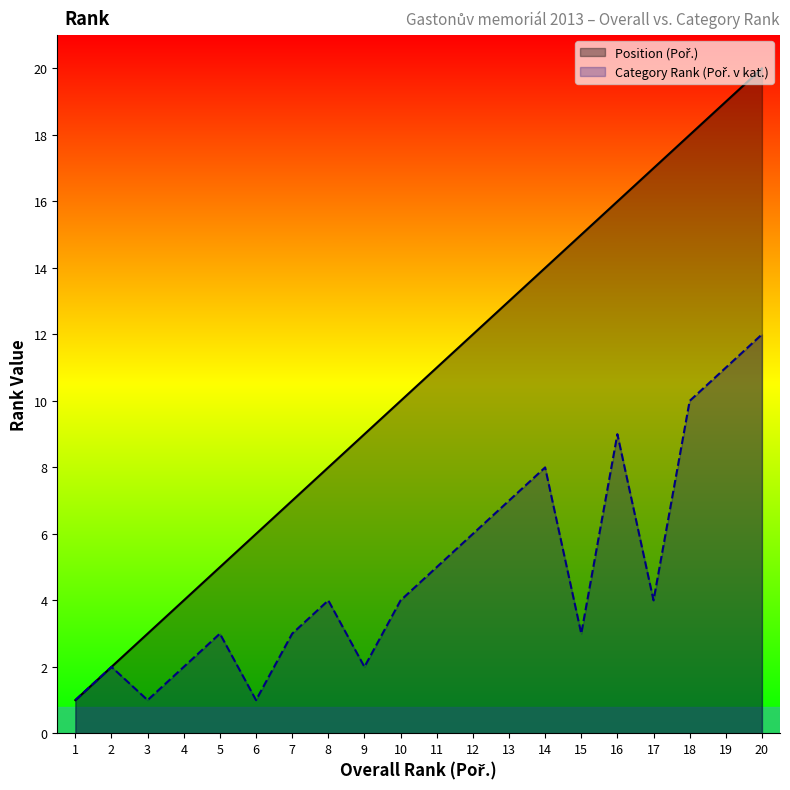

At which label is Category Rank (Poř. v kat.) closest to 6?

12